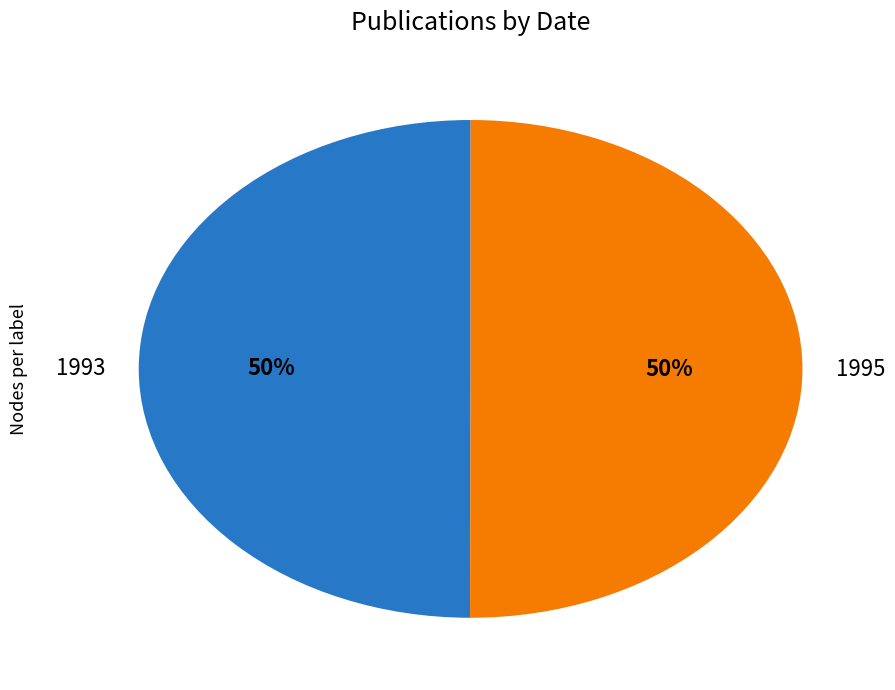

Do 1995 and 1993 together represent more than half of the pie?

Yes